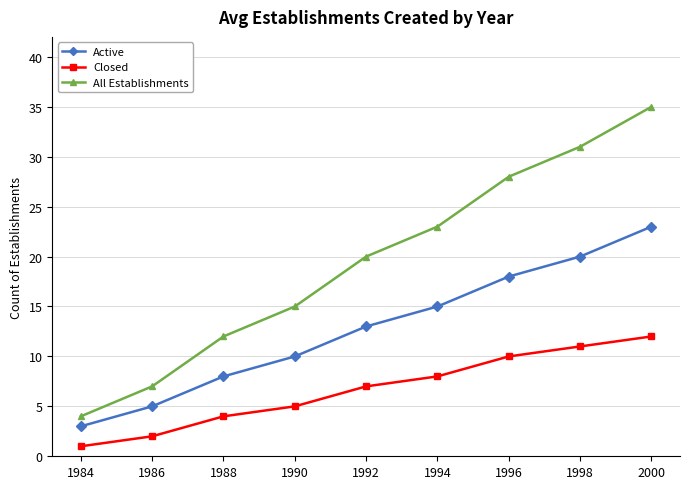

What is the value of the Closed point at the 2nd from the left?

2